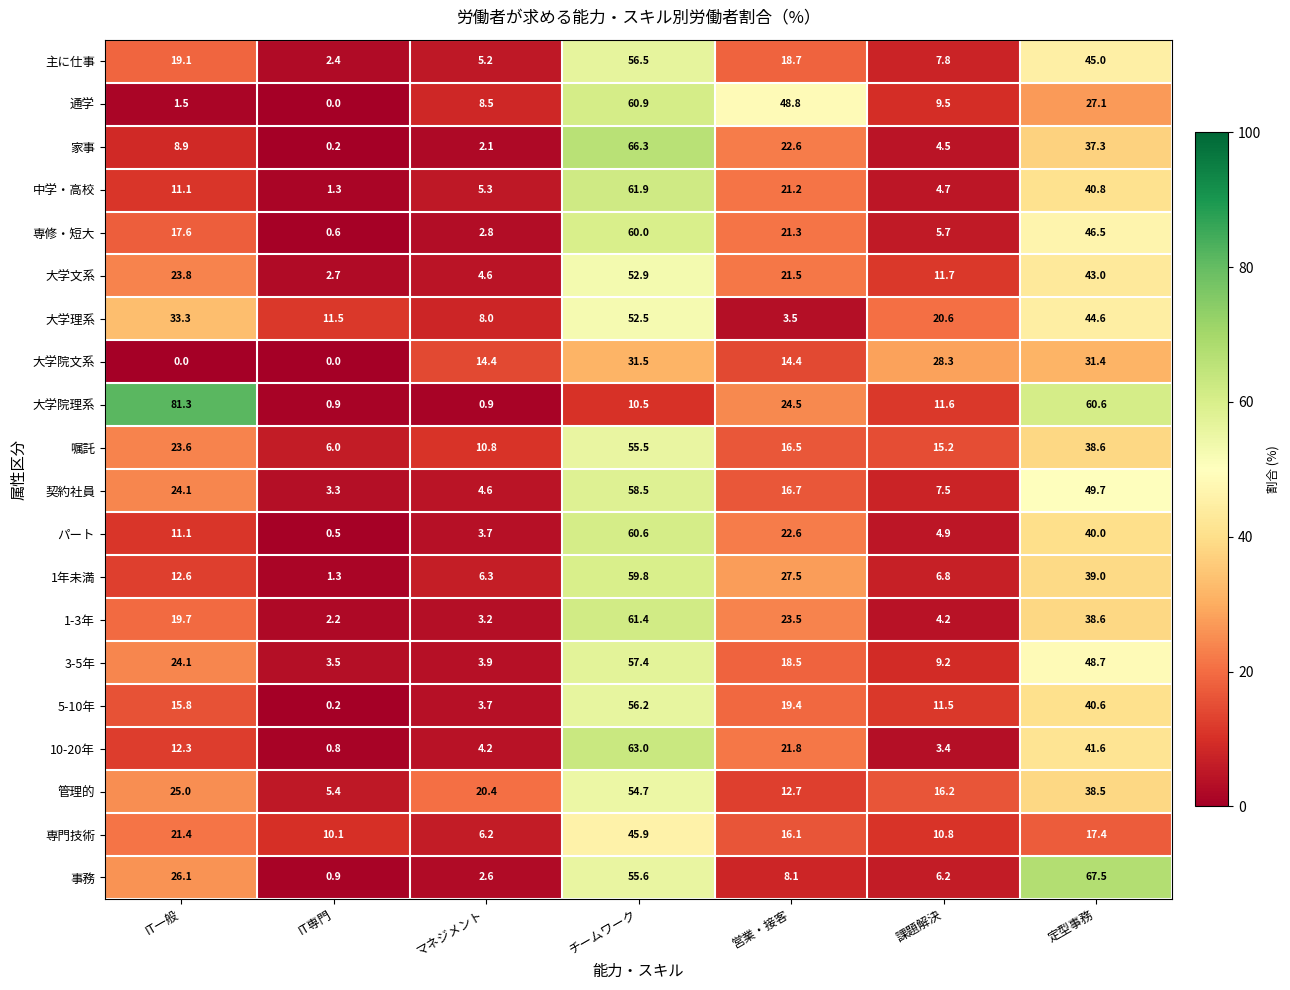

Count the number of categories in the chart.

7